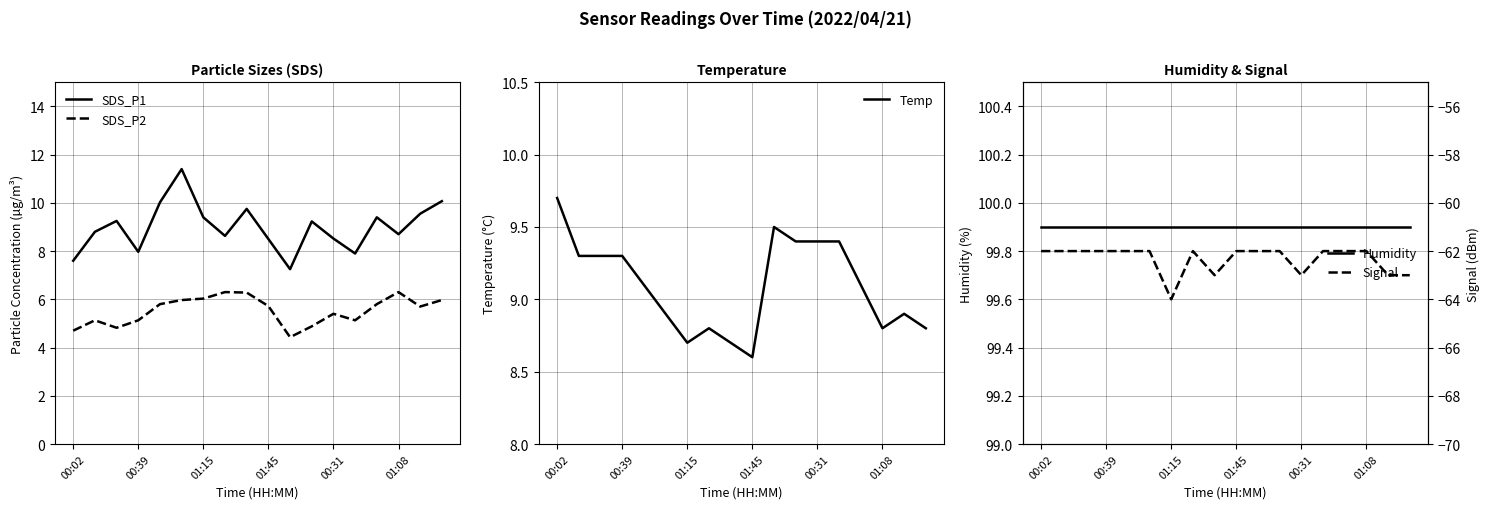

What is the approximate value of Signal at 16?

-63.0